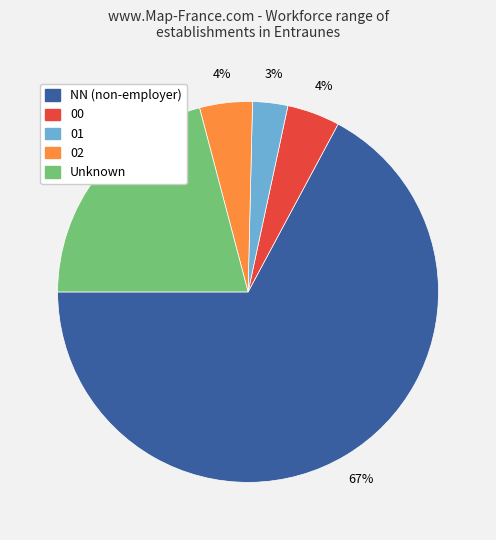

Does any single category account for the majority?

Yes